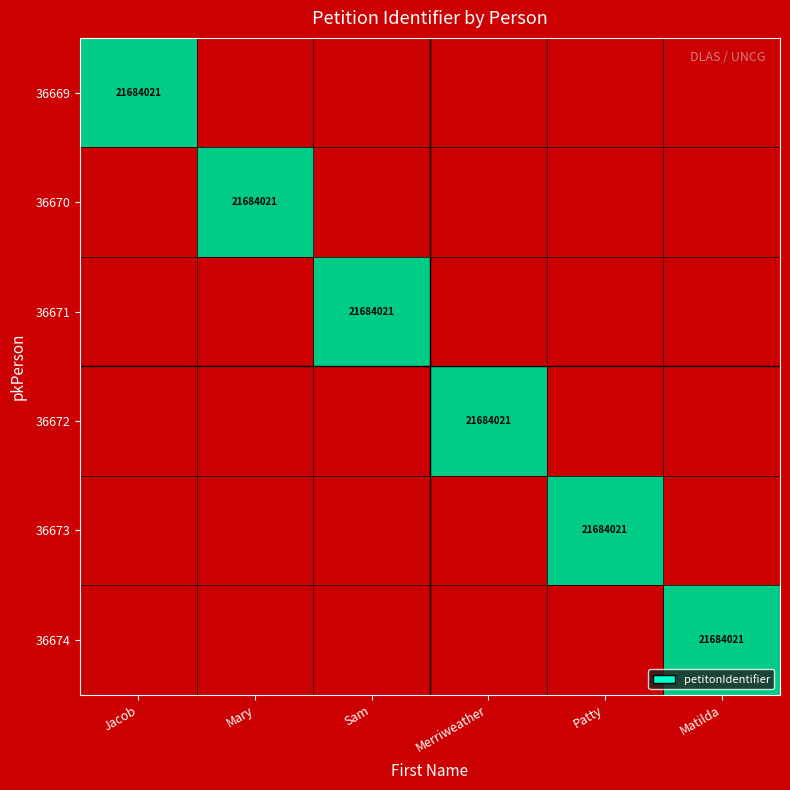

Which has a higher value, Merriweather or Jacob?

Jacob